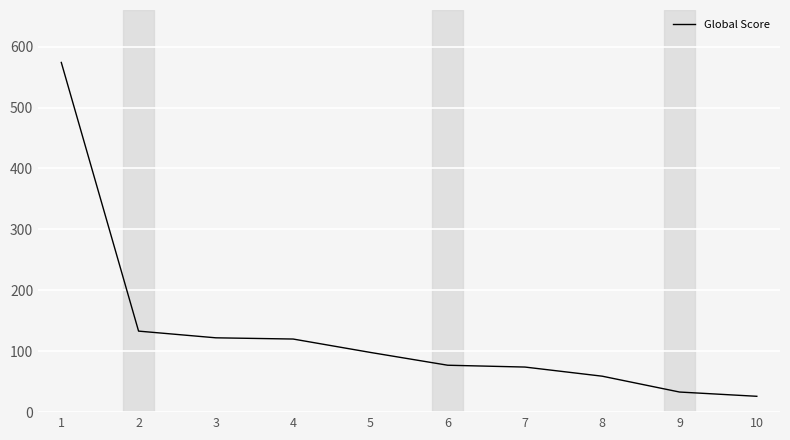

What is the difference between the maximum and second lowest values?

541